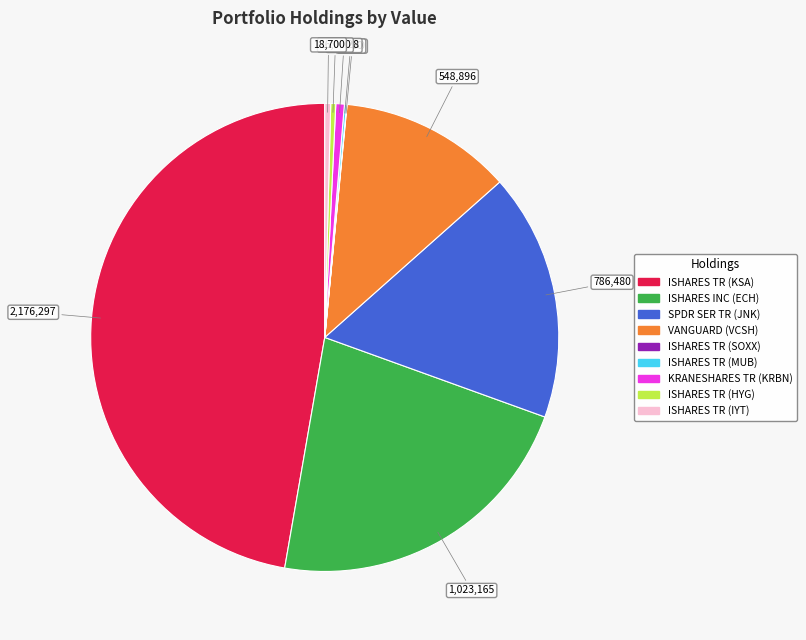

Which category has the biggest portion of the pie?

ISHARES TR (KSA)